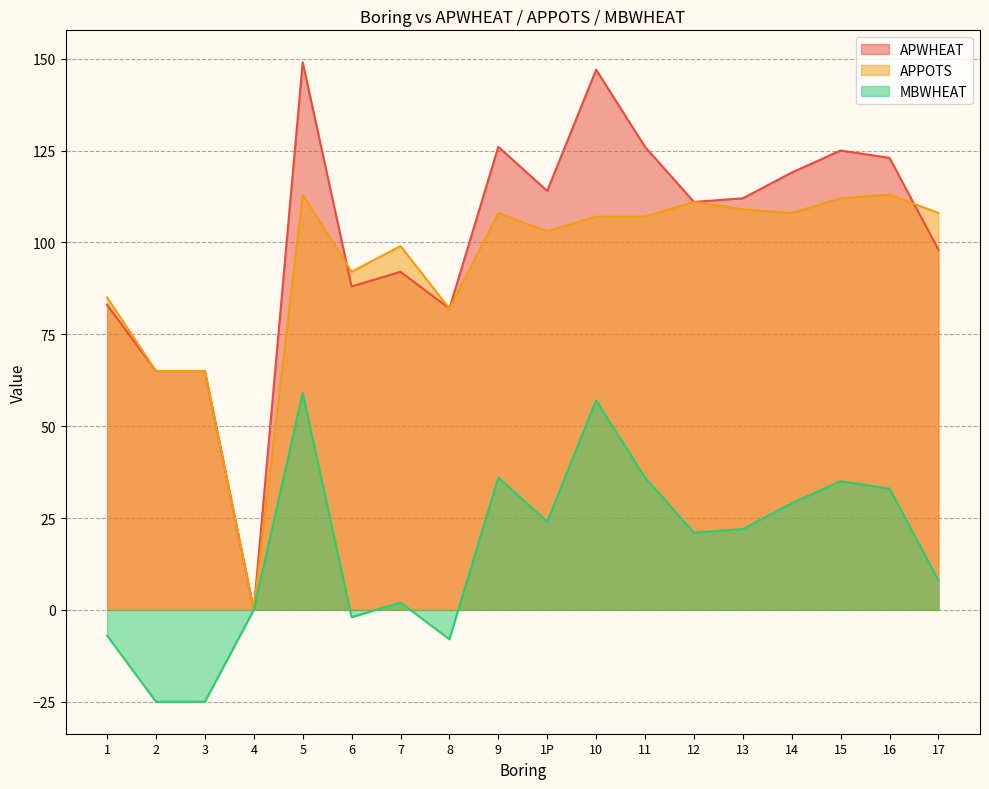

What is the maximum value shown in the chart?

149